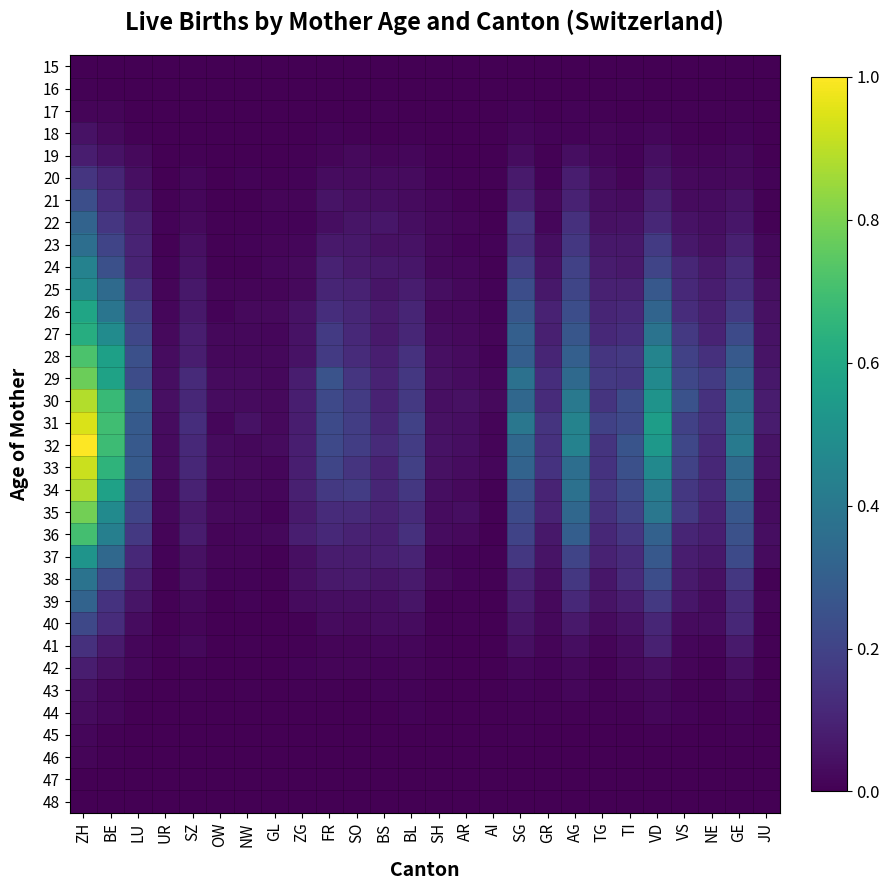

Which has a higher value, FR or JU?

FR